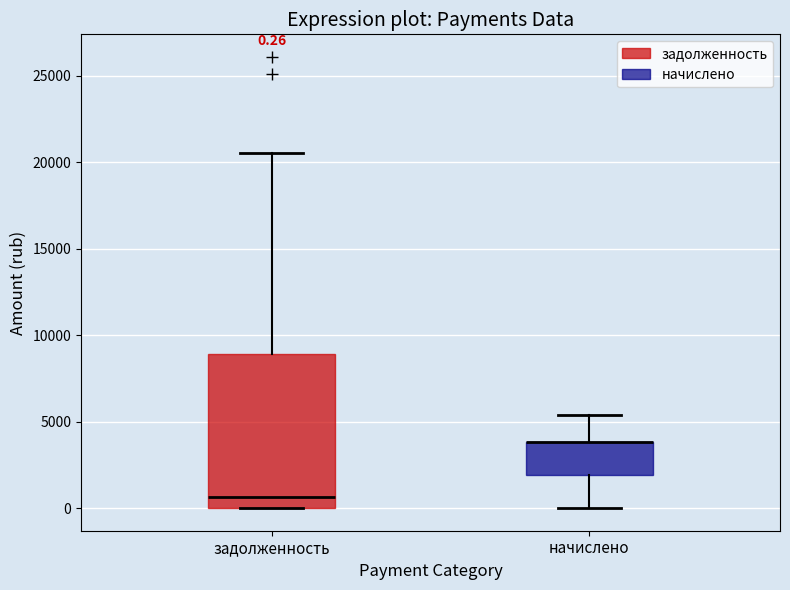

Which box is the tallest, from its lower edge to its upper edge?

задолженность